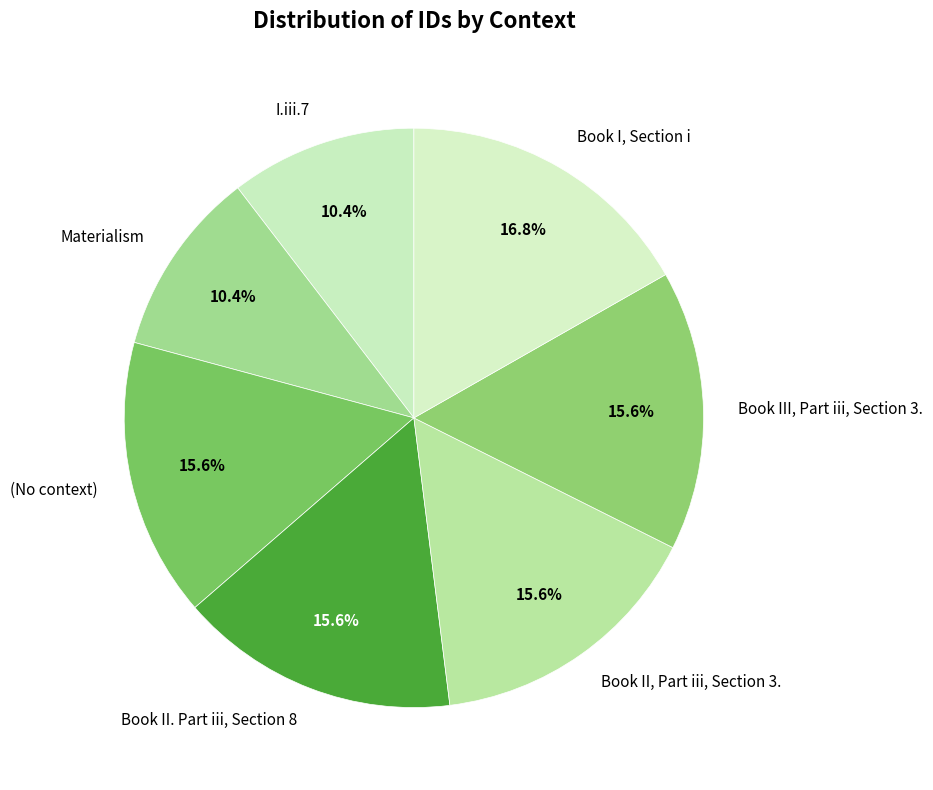

What is the total percentage of Book II. Part iii, Section 8 and Book I, Section i?

32.4%